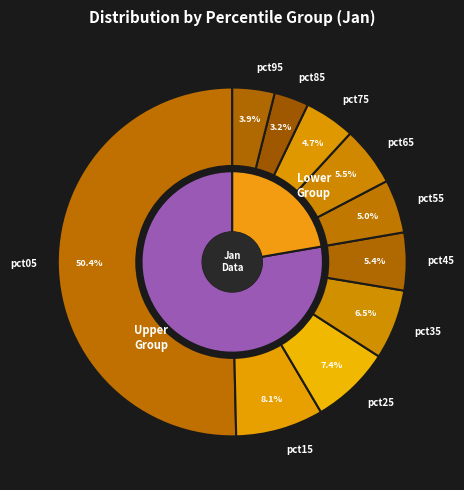

Does pct05 account for over 50% of the chart?

Yes